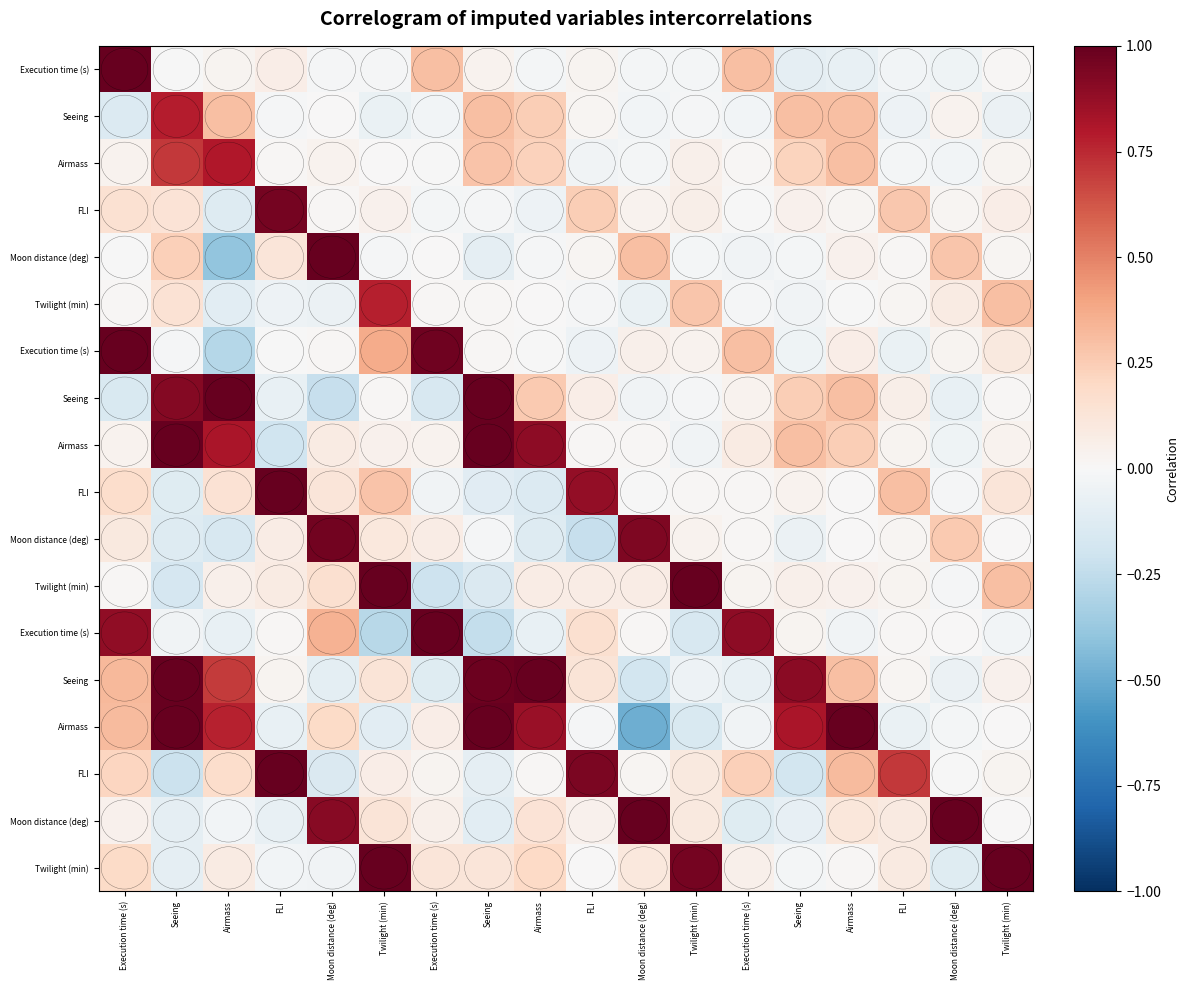

What is the spread (max minus min) of values at Seeing?

1.2